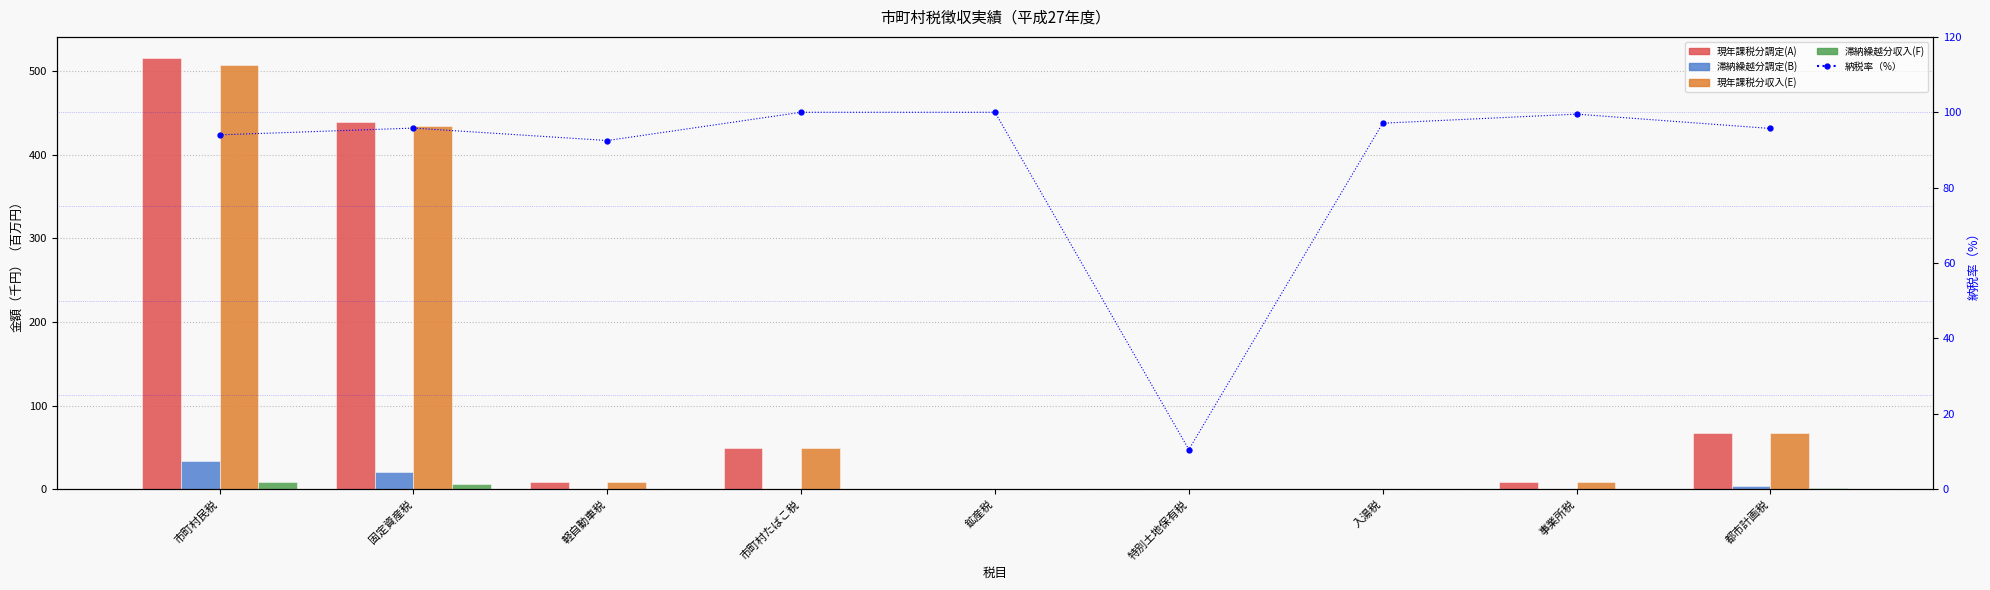

Rank the series at 市町村民税 from lowest to highest value.

滞納繰越分収入(F), 滞納繰越分調定(B), 納税率（%）, 現年課税分収入(E), 現年課税分調定(A)